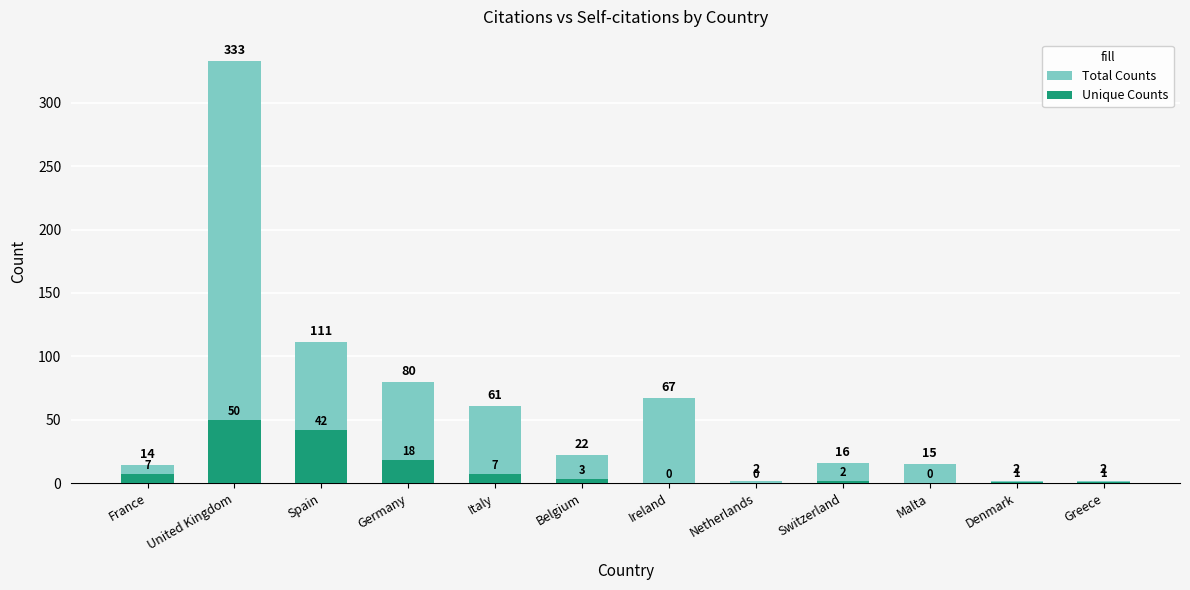

Reading right to left, what are all the values shown in this chart?

Total Counts: Greece=2	Denmark=2	Malta=15	Switzerland=16	Netherlands=2	Ireland=67	Belgium=22	Italy=61	Germany=80	Spain=111	United Kingdom=333	France=14
Unique Counts: Greece=1	Denmark=1	Malta=0	Switzerland=2	Netherlands=0	Ireland=0	Belgium=3	Italy=7	Germany=18	Spain=42	United Kingdom=50	France=7